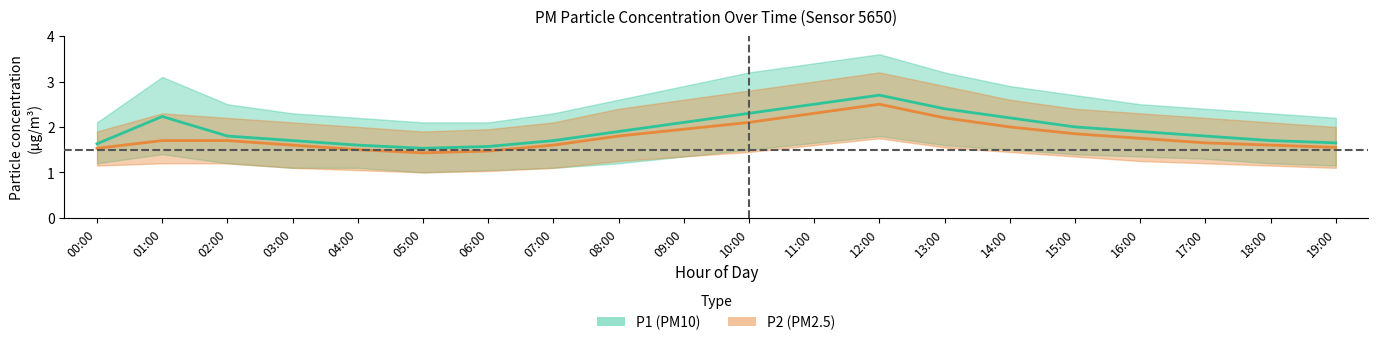

Where is the first local minimum for P2_lower?

05:00